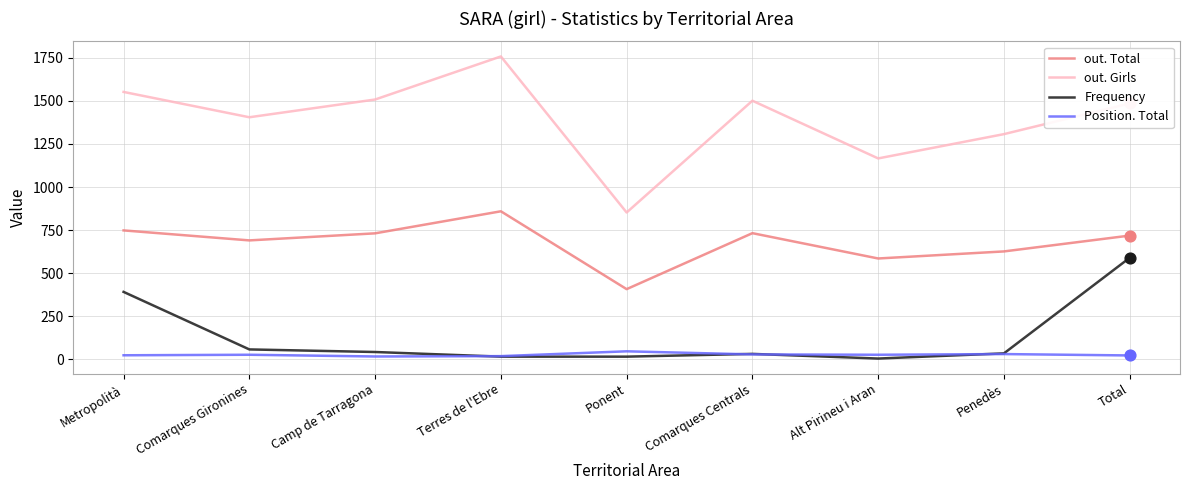

Which series has the widest spread of values?

out. Girls